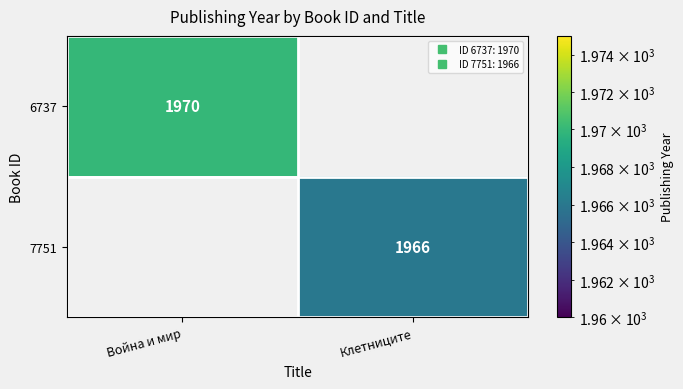

At how many categories does at least one series exceed 1969?

1